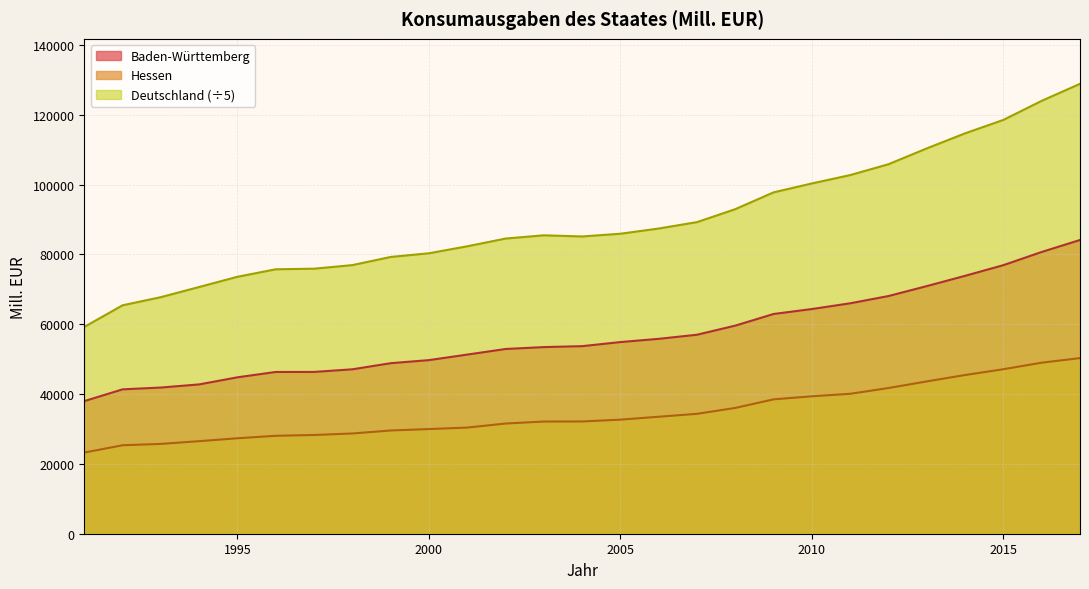

True or false: Hessen and Deutschland intersect in this chart.

False